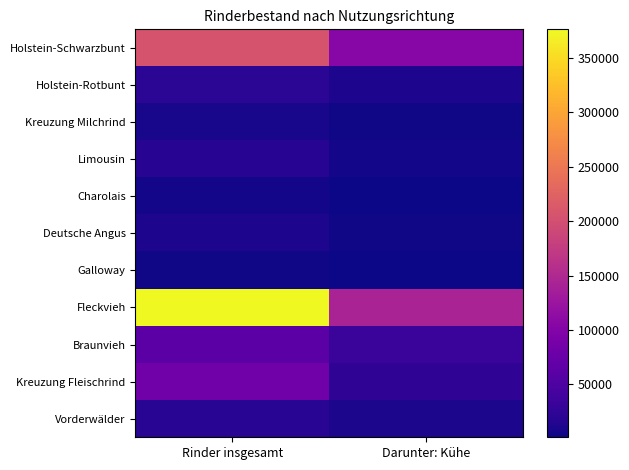

Which series has the largest total across all categories?

Fleckvieh